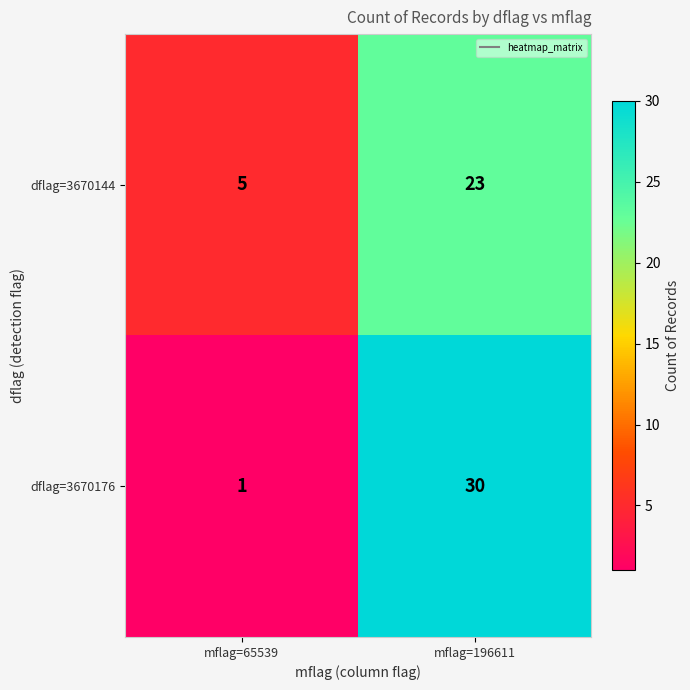

At how many categories does at least one series exceed 1?

2